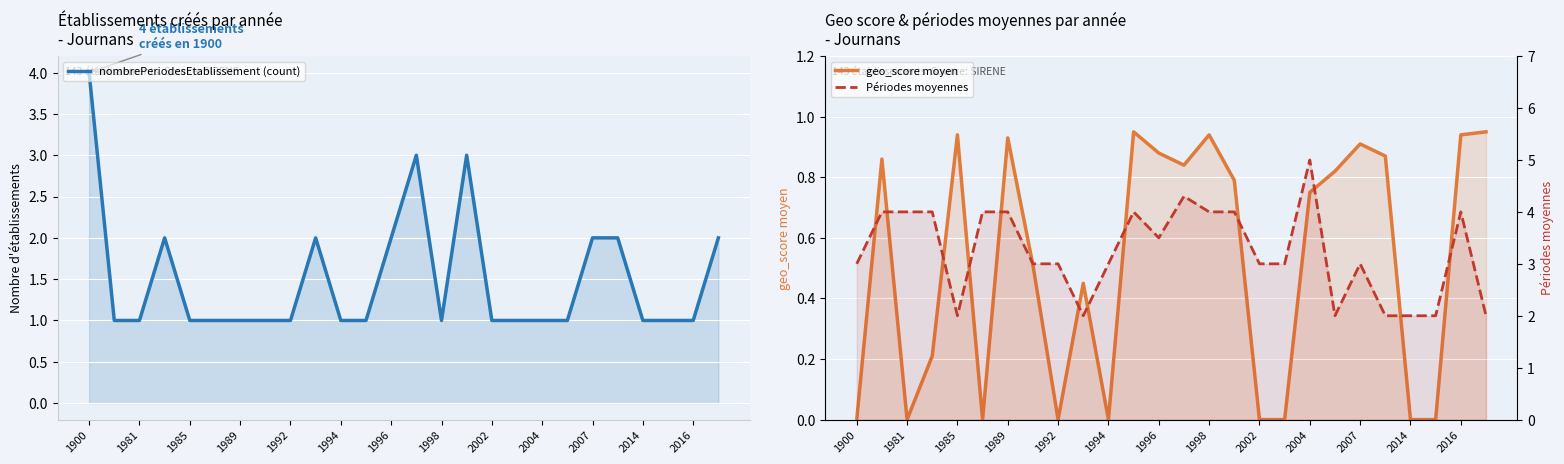

Between 1900 and 1996, which is larger?

1900